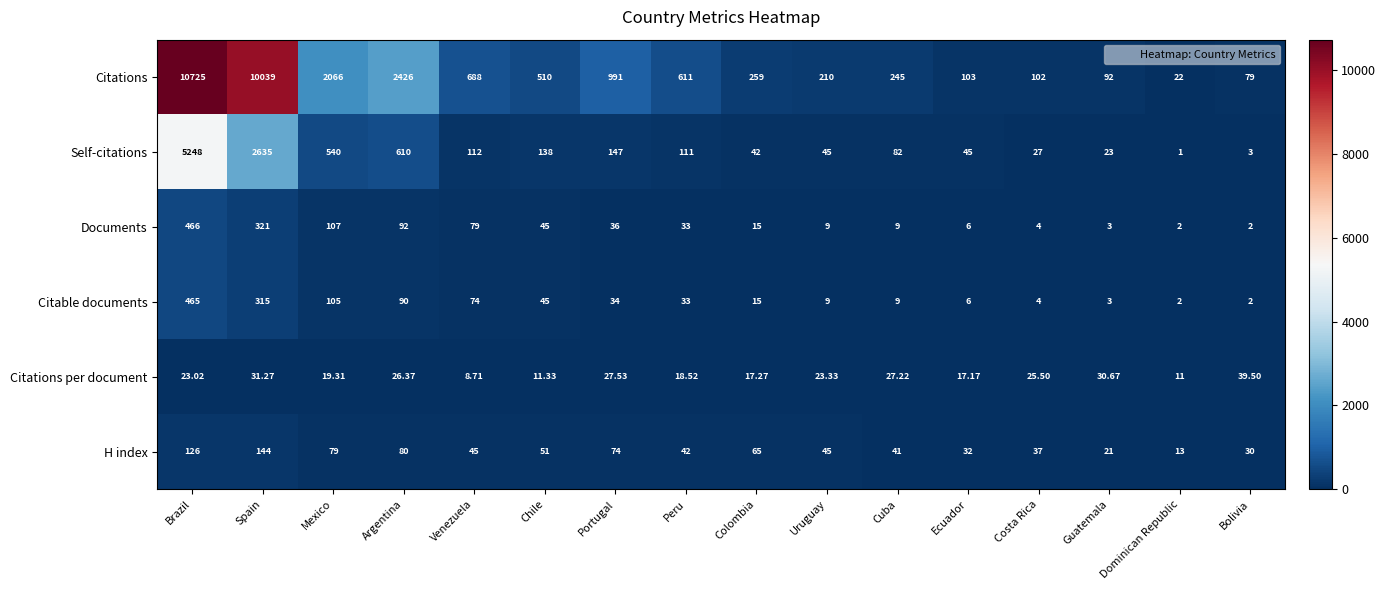

Is the value of Citations per document at Peru greater than the value of Citable documents at Mexico?

No